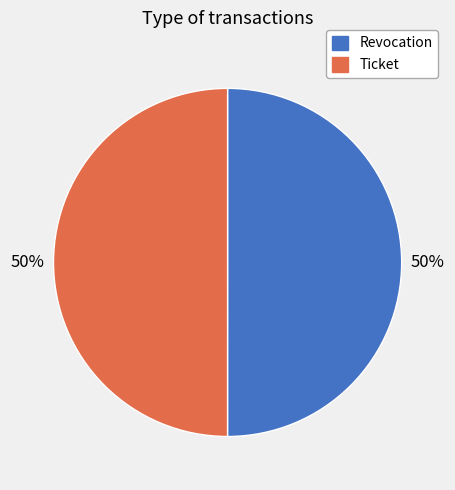

Do Revocation and Ticket together represent more than half of the pie?

Yes